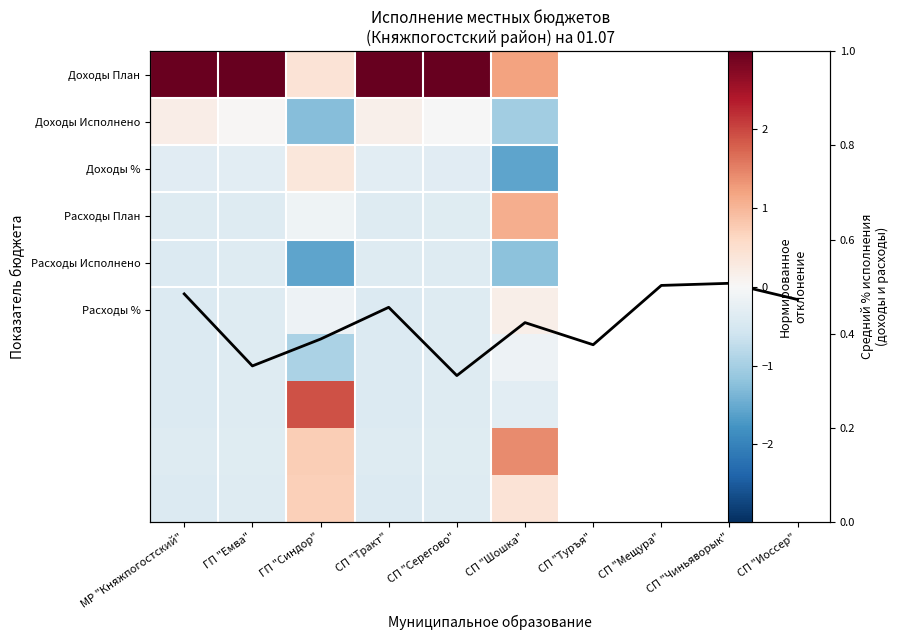

Which series has the largest total across all categories?

Доходы План